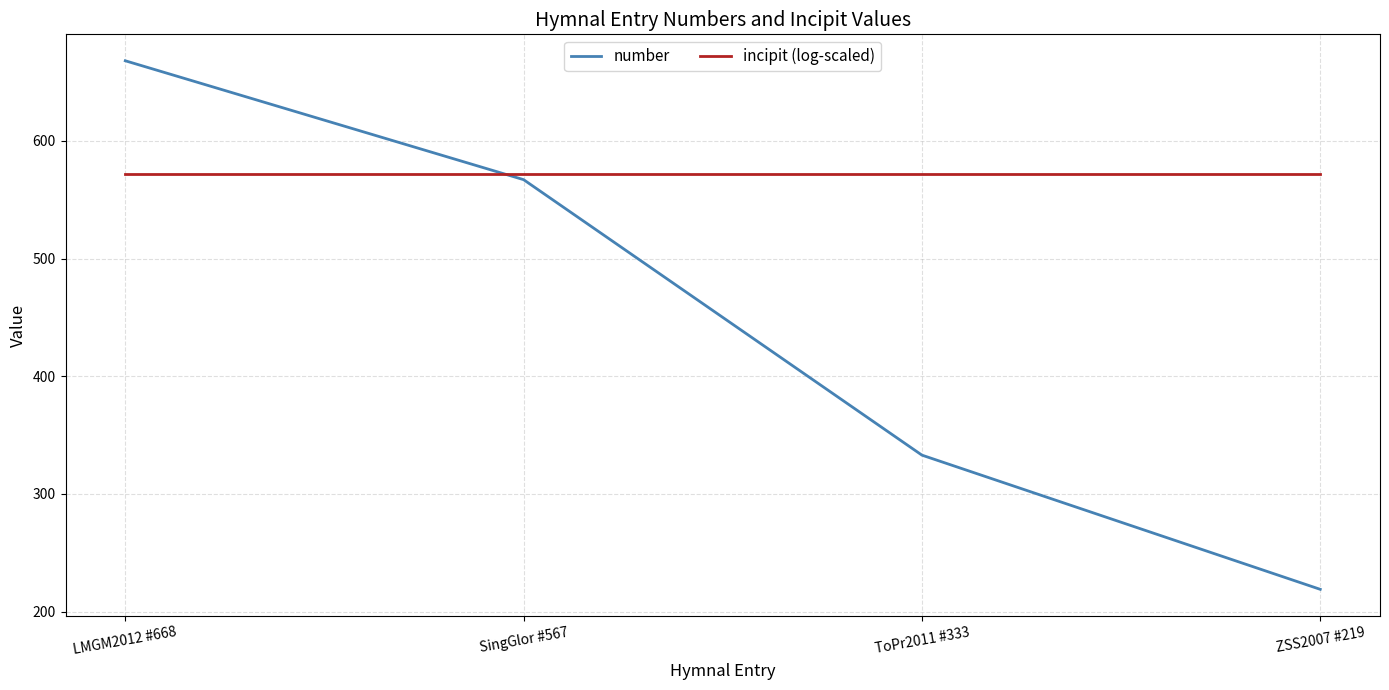

What is the smallest value displayed?

219